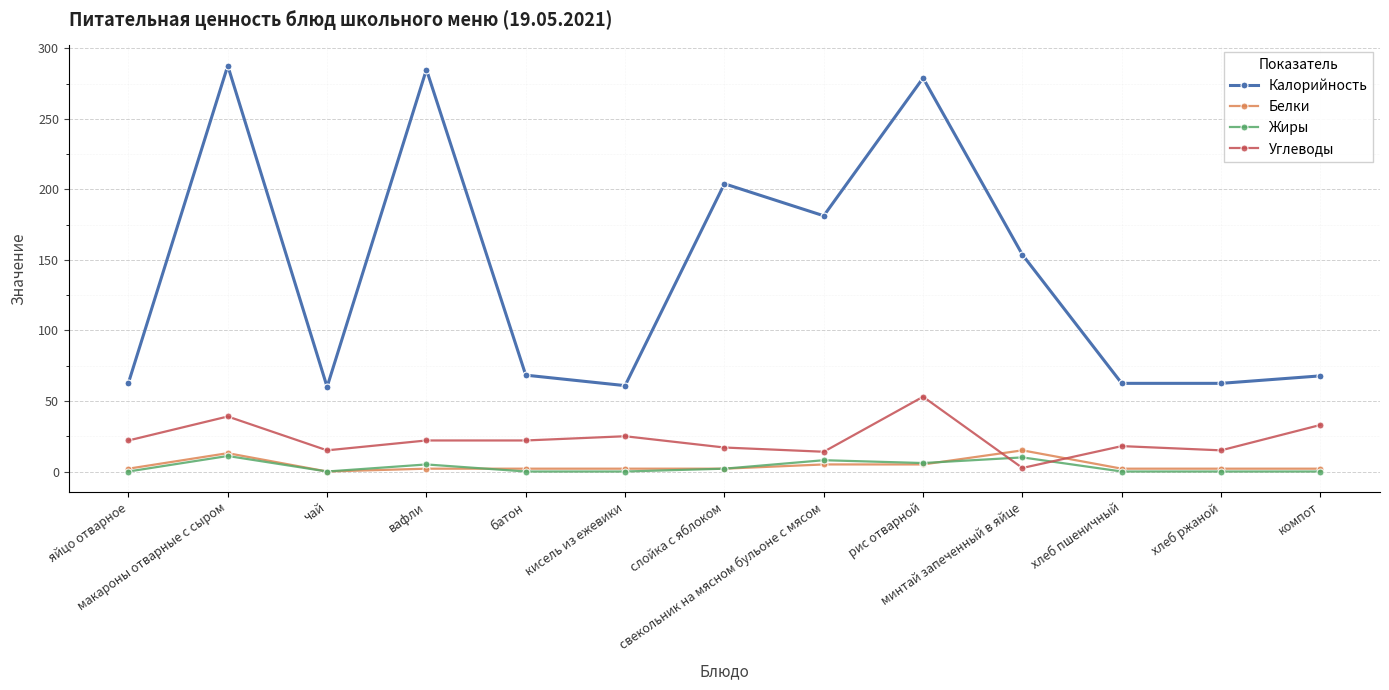

At which category does Калорийность reach its first local peak?

макароны отварные с сыром